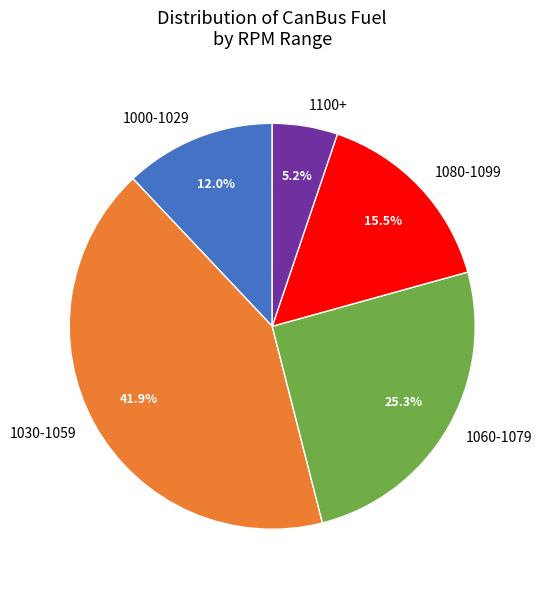

Does 1100+ account for over 50% of the chart?

No